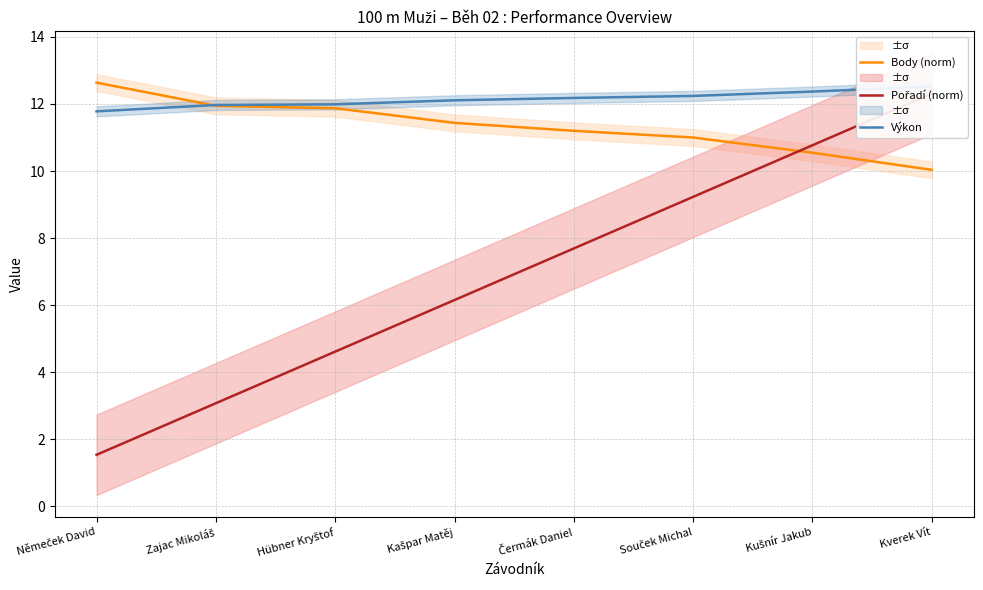

Reading right to left, extract all data points from this chart.

Body (norm): 10.0	10.5	11.0	11.2	11.4	11.9	11.9	12.6
Pořadí (norm): 12.3	10.8	9.2	7.7	6.2	4.6	3.1	1.5
Výkon: 12.5	12.4	12.2	12.2	12.1	12.0	12.0	11.8